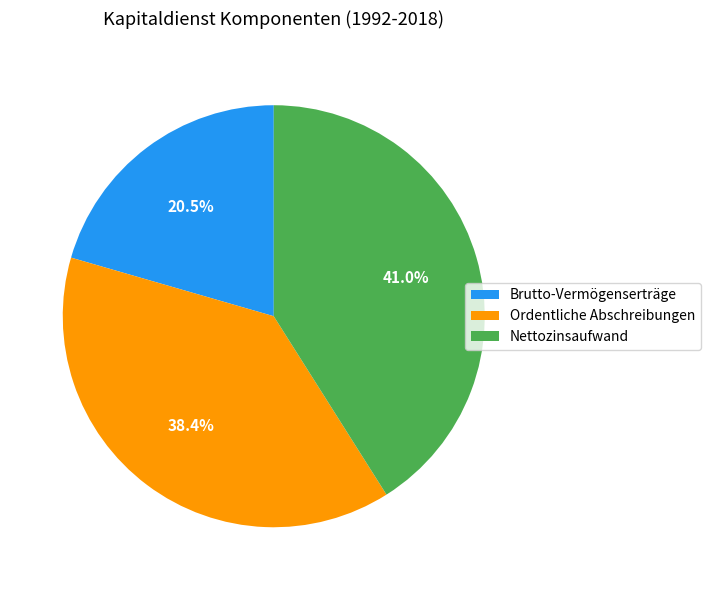

Does any single category account for the majority?

No